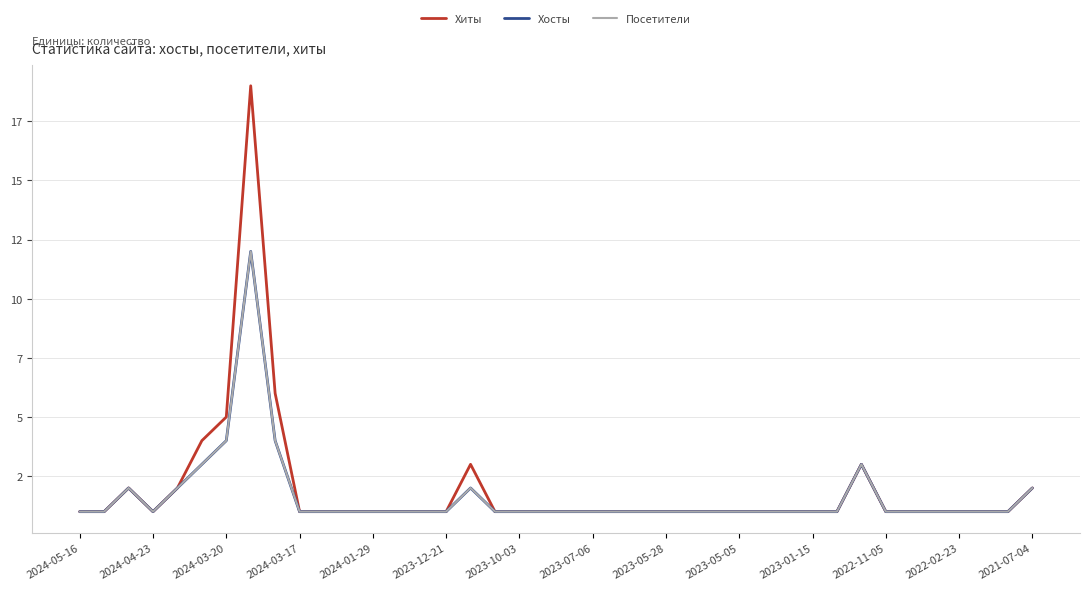

What is the value of the Хосты point at the 18th from the left?

1